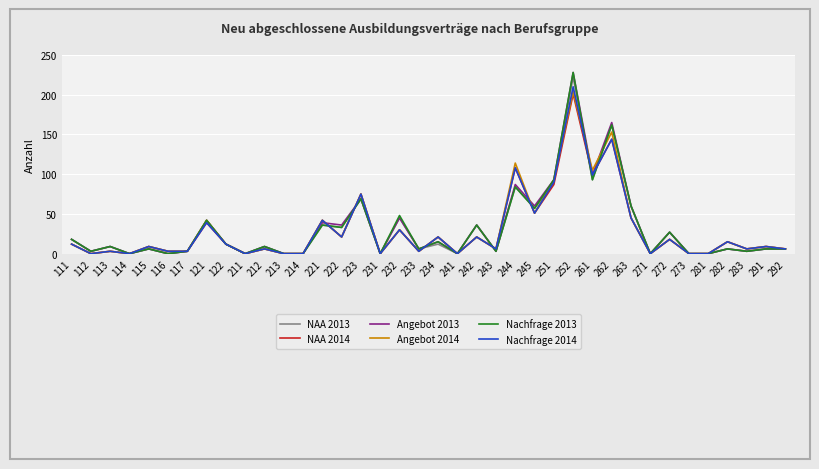

At which label does Angebot 2013 first exceed 9?

111